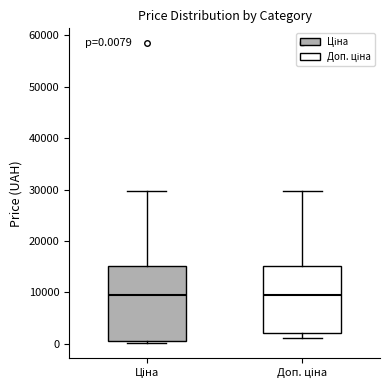

Comparing the boxes themselves (not the whiskers), which one is the tallest?

Ціна